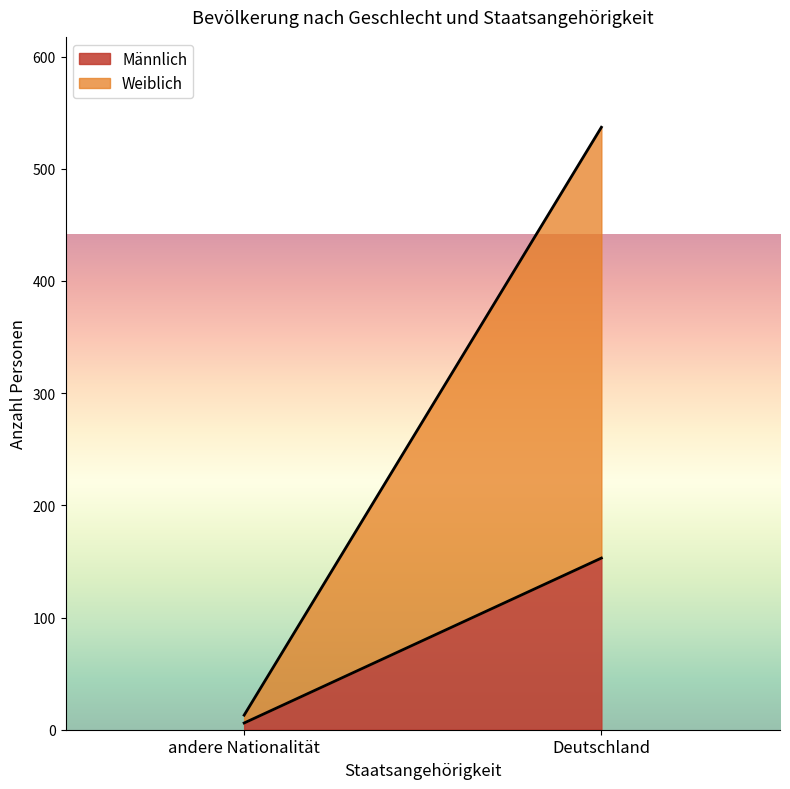

What is the value of the Weiblich point at the 1st from the left?

7